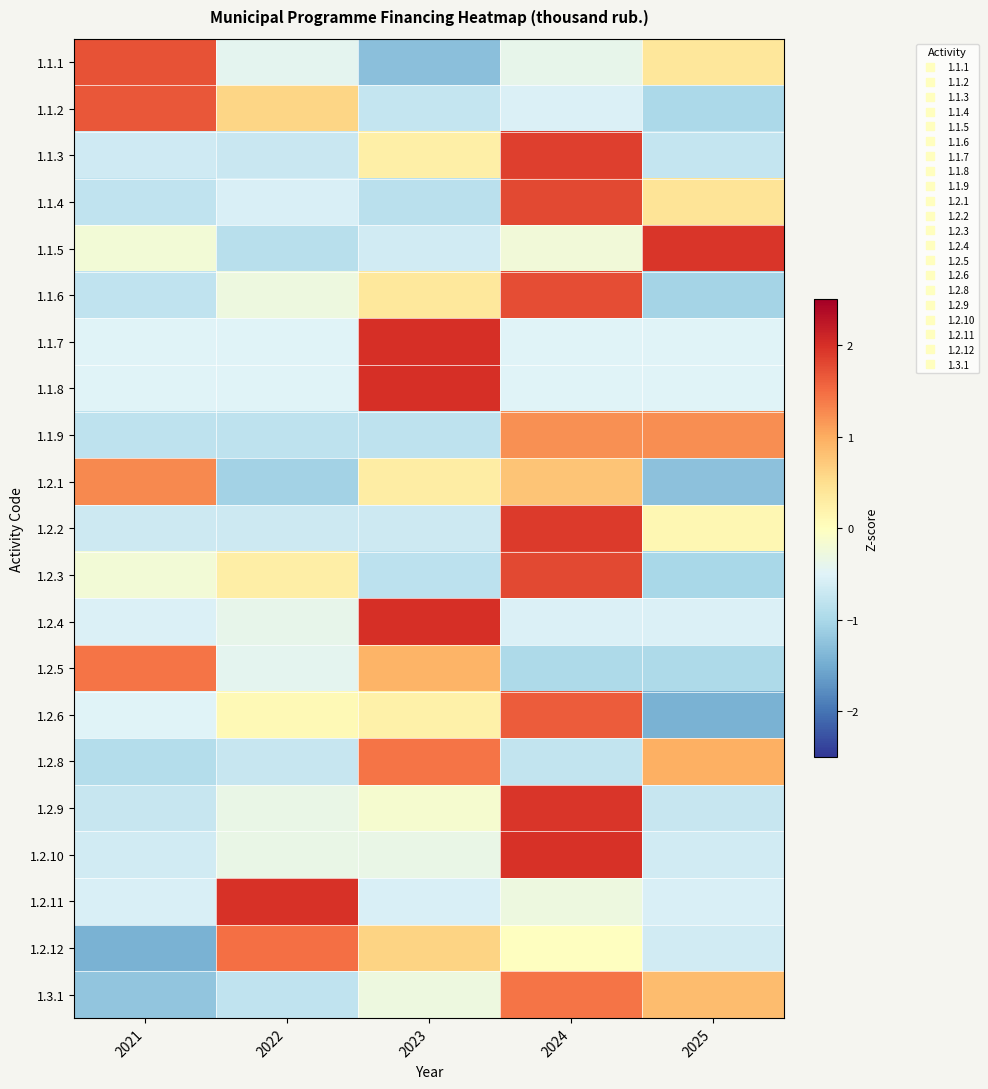

Reading right to left, transcribe all the data shown in this chart.

1.1.1: 2025=0.4	2024=-0.4	2023=-1.3	2022=-0.4	2021=1.7
1.1.2: 2025=-1.0	2024=-0.5	2023=-0.7	2022=0.6	2021=1.7
1.1.3: 2025=-0.7	2024=1.9	2023=0.2	2022=-0.7	2021=-0.6
1.1.4: 2025=0.4	2024=1.8	2023=-0.9	2022=-0.6	2021=-0.8
1.1.5: 2025=1.9	2024=-0.2	2023=-0.6	2022=-0.9	2021=-0.2
1.1.6: 2025=-1.0	2024=1.7	2023=0.4	2022=-0.3	2021=-0.8
1.1.7: 2025=-0.5	2024=-0.5	2023=2.0	2022=-0.5	2021=-0.5
1.1.8: 2025=-0.5	2024=-0.5	2023=2.0	2022=-0.5	2021=-0.5
1.1.9: 2025=1.2	2024=1.2	2023=-0.8	2022=-0.8	2021=-0.8
1.2.1: 2025=-1.3	2024=0.8	2023=0.3	2022=-1.1	2021=1.3
1.2.2: 2025=0.1	2024=1.9	2023=-0.7	2022=-0.7	2021=-0.7
1.2.3: 2025=-1.0	2024=1.8	2023=-0.8	2022=0.3	2021=-0.2
1.2.4: 2025=-0.5	2024=-0.5	2023=2.0	2022=-0.4	2021=-0.5
1.2.5: 2025=-1.0	2024=-1.0	2023=0.9	2022=-0.4	2021=1.4
1.2.6: 2025=-1.4	2024=1.6	2023=0.2	2022=0.1	2021=-0.5
1.2.8: 2025=1.0	2024=-0.8	2023=1.4	2022=-0.7	2021=-0.9
1.2.9: 2025=-0.7	2024=1.9	2023=-0.2	2022=-0.3	2021=-0.7
1.2.10: 2025=-0.6	2024=2.0	2023=-0.4	2022=-0.4	2021=-0.6
1.2.11: 2025=-0.6	2024=-0.3	2023=-0.6	2022=2.0	2021=-0.6
1.2.12: 2025=-0.6	2024=-0.0	2023=0.6	2022=1.5	2021=-1.4
1.3.1: 2025=0.9	2024=1.4	2023=-0.3	2022=-0.8	2021=-1.2